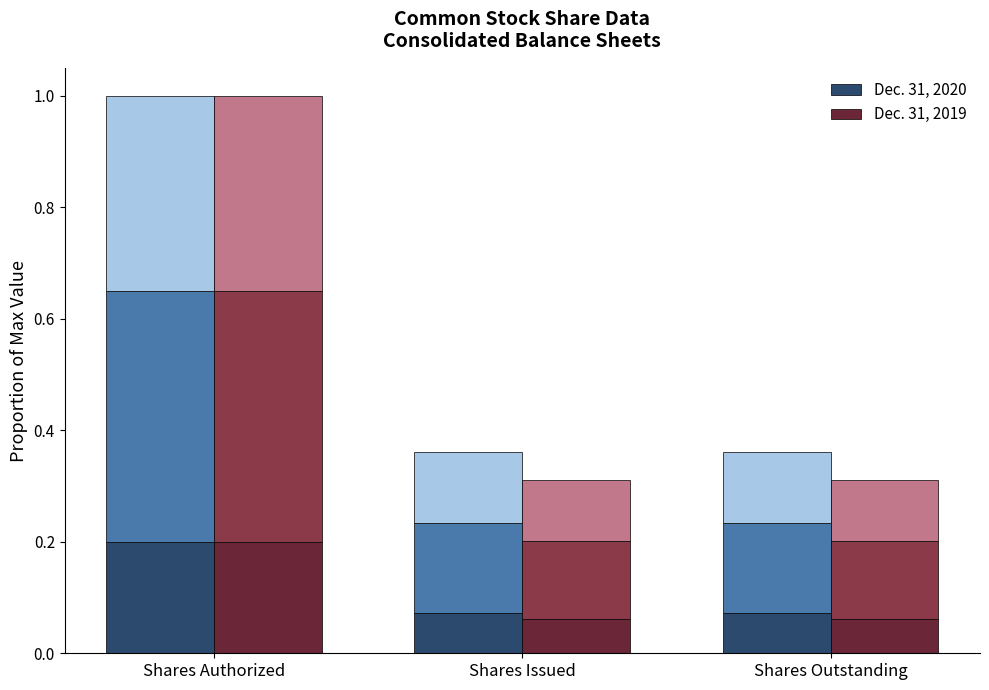

Reading left to right, transcribe all the data shown in this chart.

Dec. 31, 2020: Shares Authorized=0.2	Shares Issued=0.1	Shares Outstanding=0.1
Dec. 31, 2019: Shares Authorized=0.2	Shares Issued=0.1	Shares Outstanding=0.1